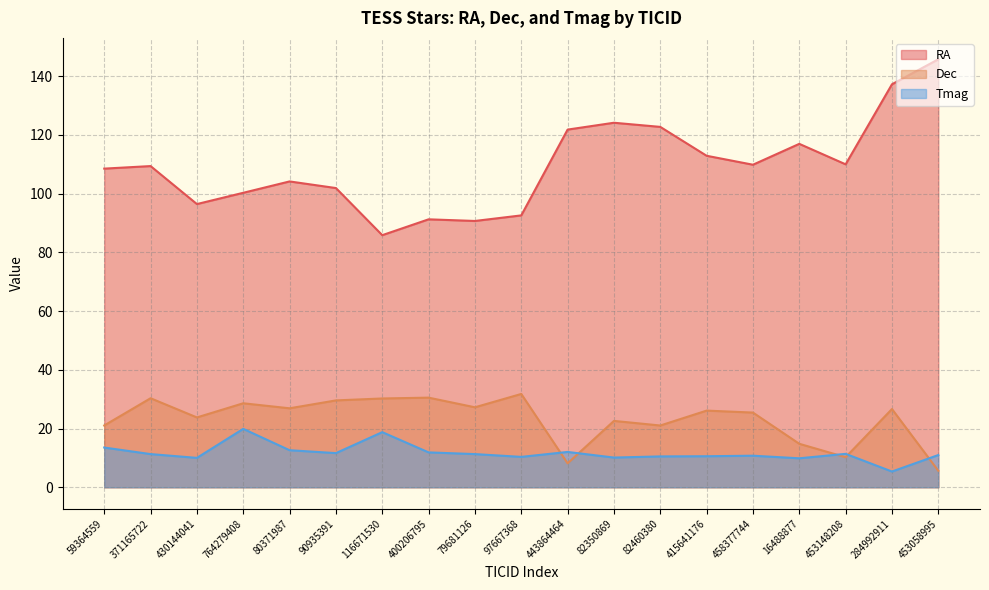

Rank the series by their maximum value, from lowest to highest.

Tmag, Dec, RA